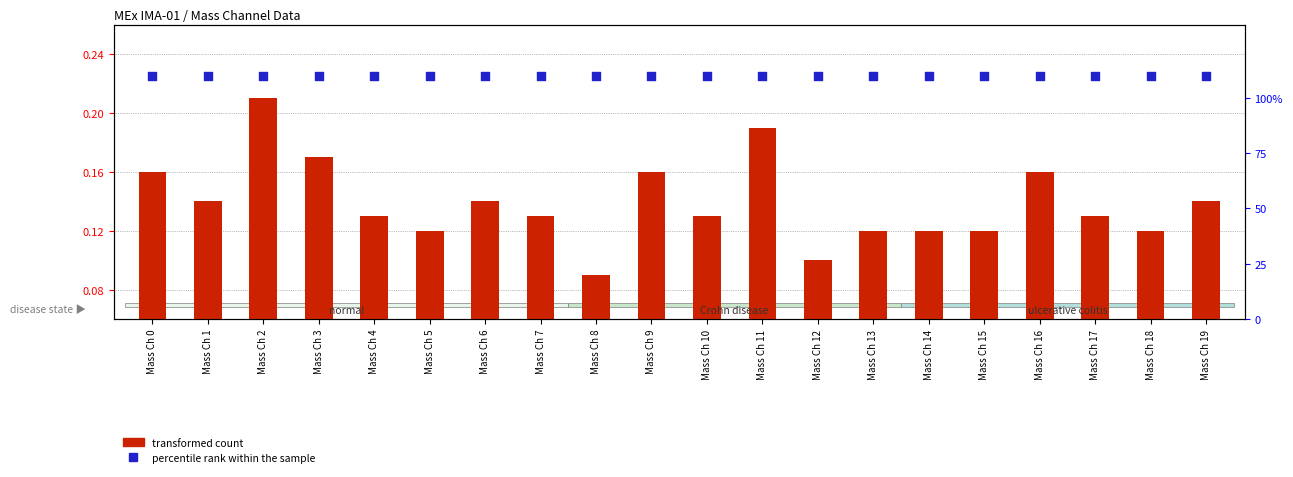

At which category is the sum across all series the highest?

Mass Ch 2